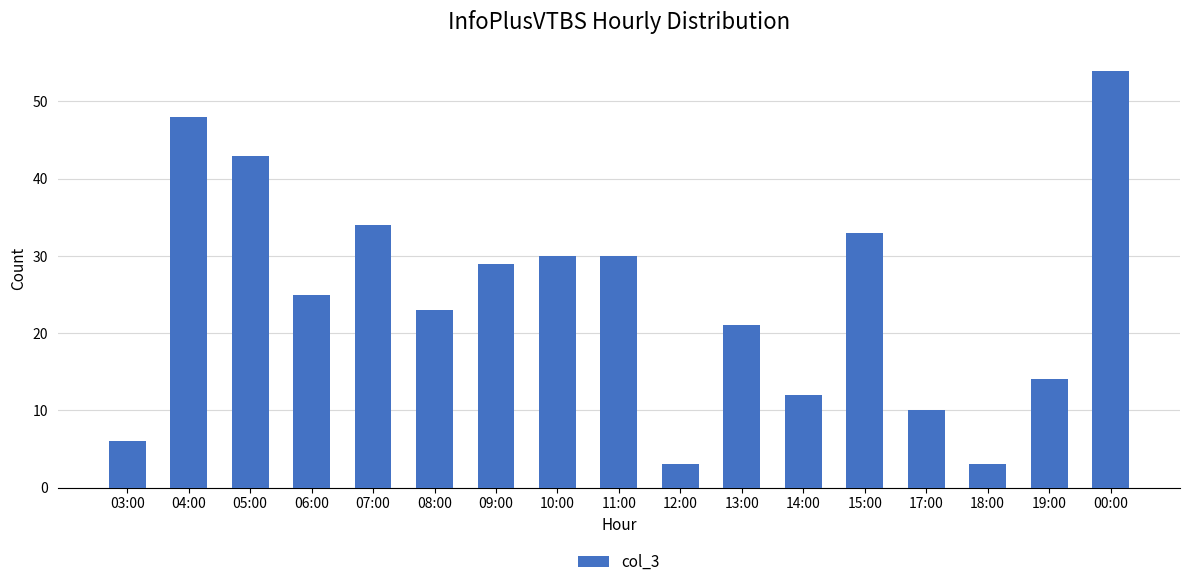

Reading right to left, list all the values displayed in this chart.

00:00=54	19:00=14	18:00=3	17:00=10	15:00=33	14:00=12	13:00=21	12:00=3	11:00=30	10:00=30	09:00=29	08:00=23	07:00=34	06:00=25	05:00=43	04:00=48	03:00=6